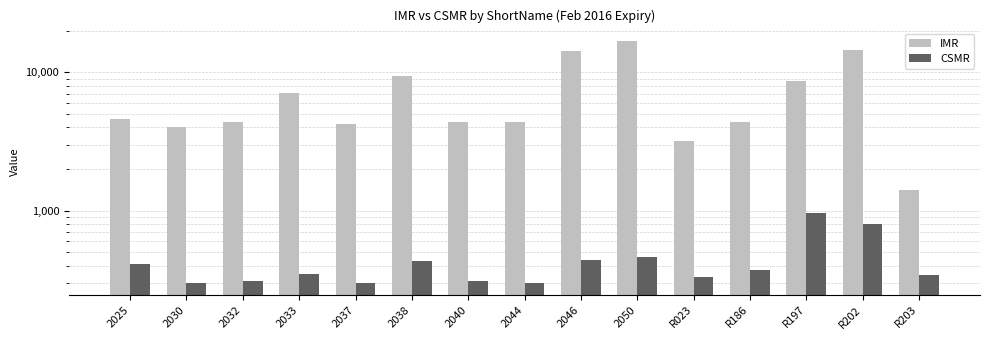

The value of IMR at R023 is 3200. True or false?

True